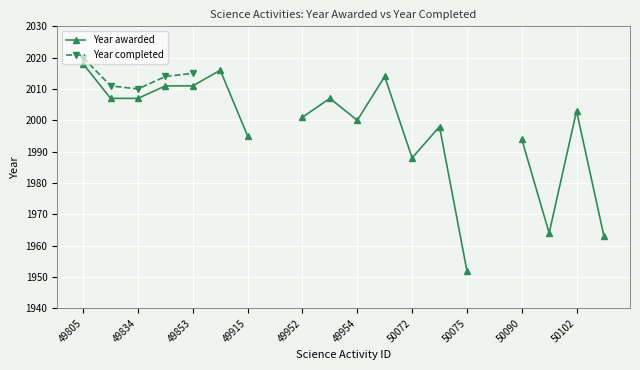

At how many categories does at least one series exceed 1972?

15